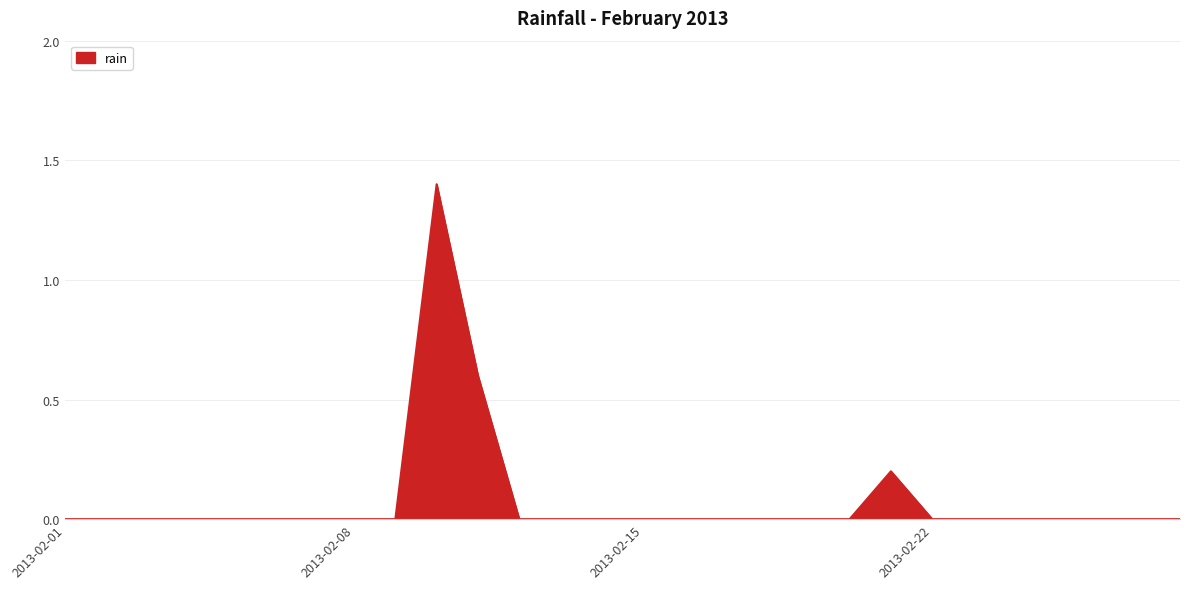

What is the average value?

0.1